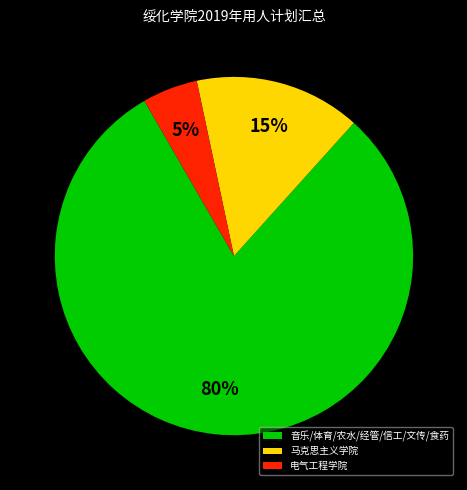

True or false: 音乐/体育/农水/经管/信工/文传/食药 accounts for 66% of the total.

False